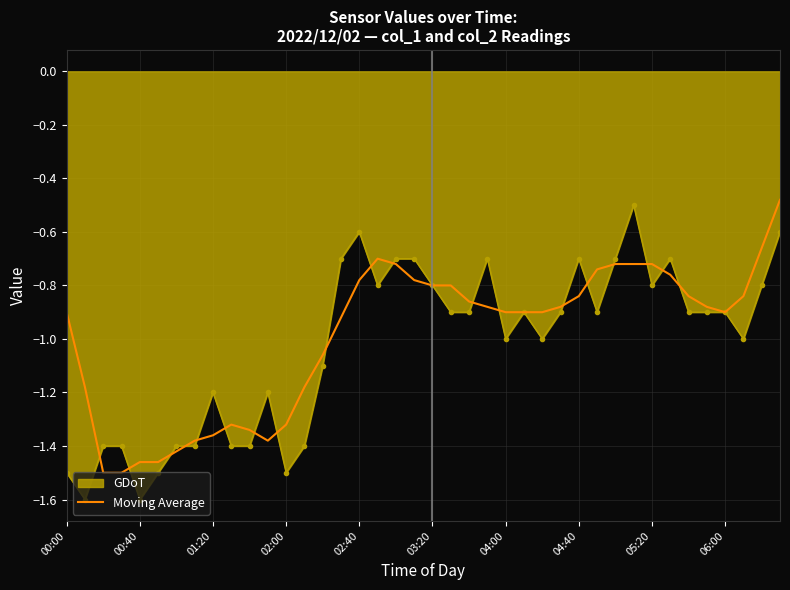

What is the minimum value for GDoT?

-1.6